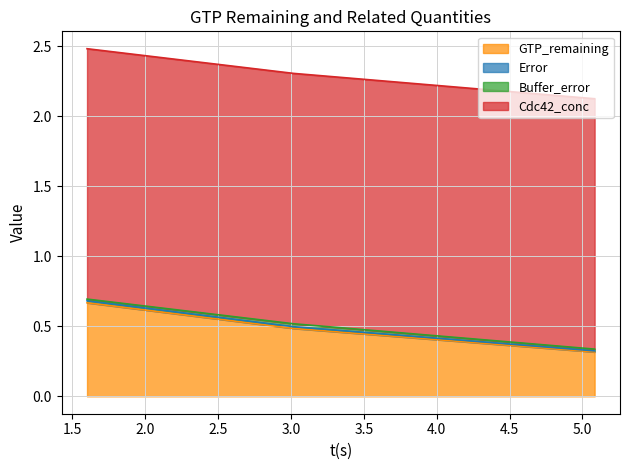

What is the spread (max minus min) of values at 15?

1.6